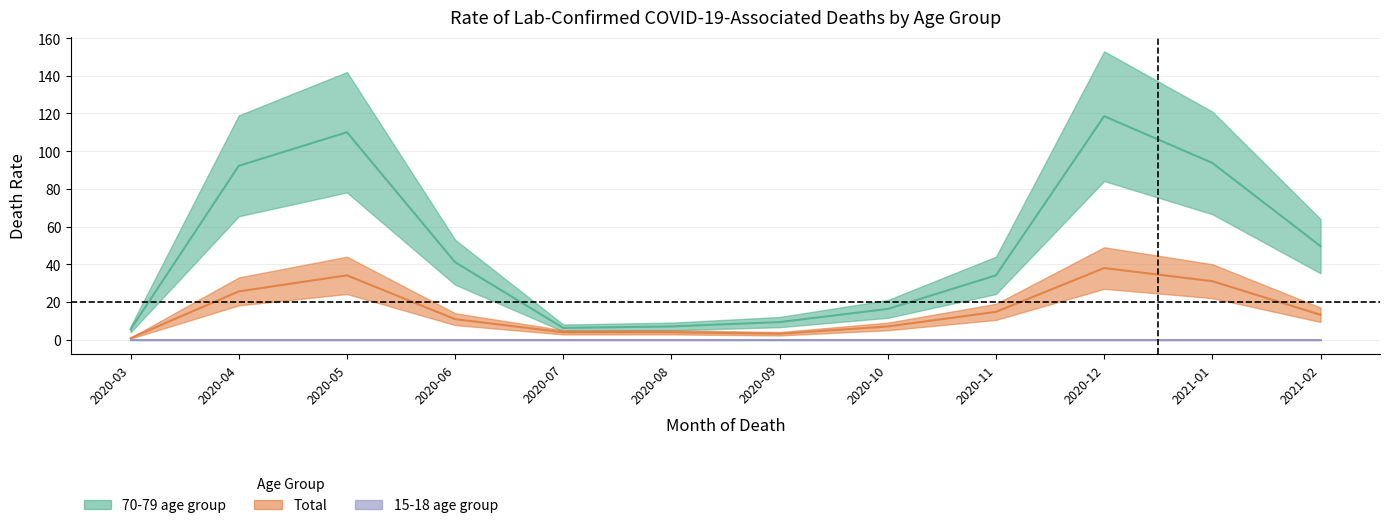

What position from the right is 2020-04?

11